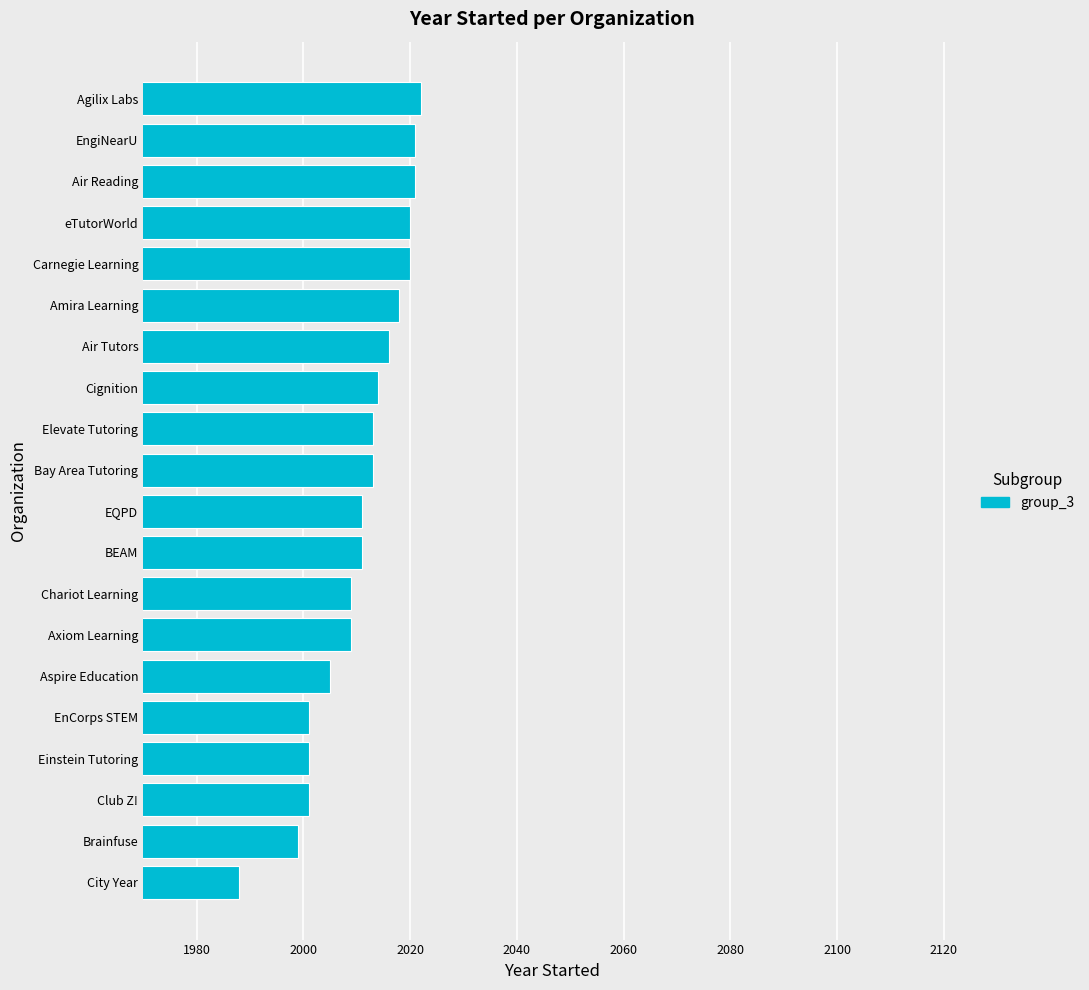

How many values are below 2013?

10